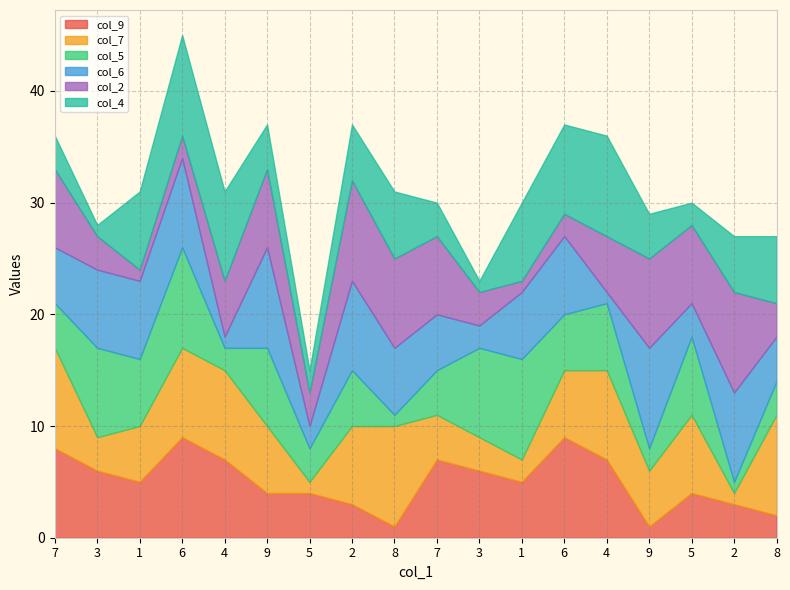

What is the sum of all col_4 values?

90